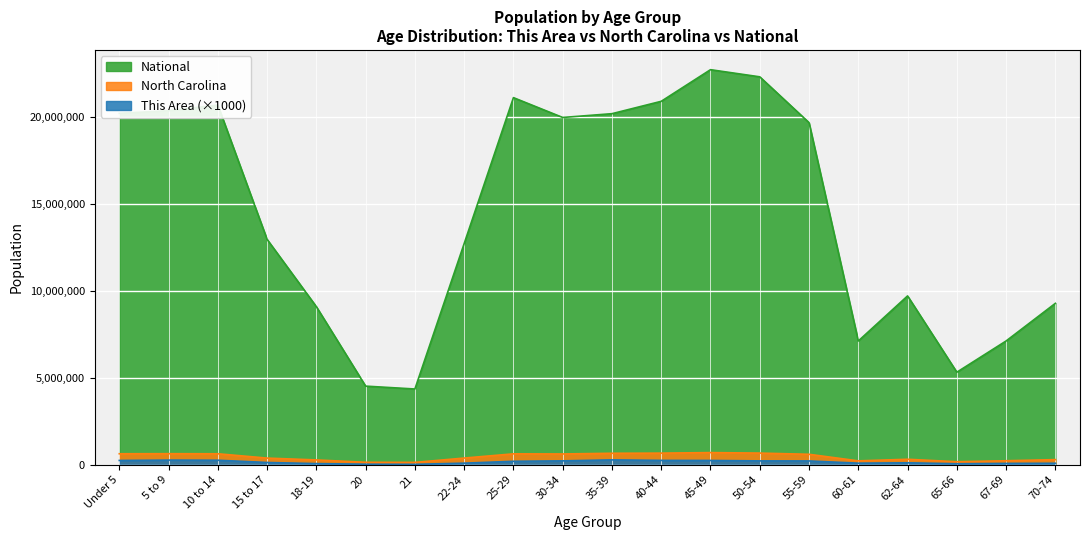

Reading left to right, transcribe all the data shown in this chart.

This Area: Under 5=247000	5 to 9=267000	10 to 14=260000	15 to 17=130000	18-19=66000	20=32000	21=24000	22-24=91000	25-29=199000	30-34=224000	35-39=280000	40-44=251000	45-49=247000	50-54=222000	55-59=219000	60-61=90000	62-64=112000	65-66=57000	67-69=76000	70-74=85000
North Carolina: Under 5=632040	5 to 9=635945	10 to 14=631104	15 to 17=382546	18-19=277045	20=141076	21=136169	22-24=384328	25-29=627036	30-34=619557	35-39=659843	40-44=667308	45-49=698753	50-54=669893	55-59=600722	60-61=222924	62-64=315115	65-66=172919	67-69=230105	70-74=294543
National: Under 5=20201362	5 to 9=20348657	10 to 14=20677194	15 to 17=12954254	18-19=9086089	20=4519129	21=4354294	22-24=12712576	25-29=21101849	30-34=19962099	35-39=20179642	40-44=20890964	45-49=22708591	50-54=22298125	55-59=19664805	60-61=7113727	62-64=9704197	65-66=5319902	67-69=7115361	70-74=9278166